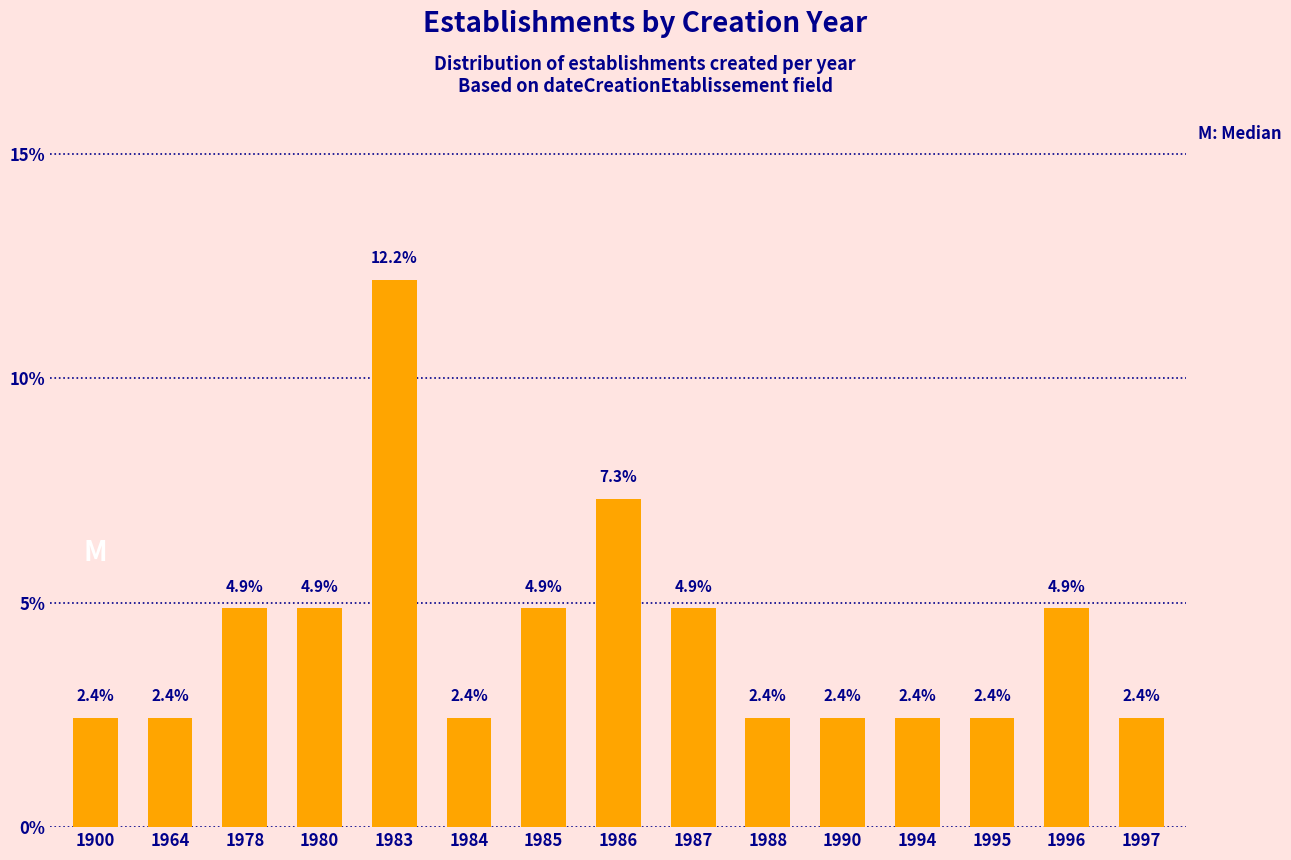

Reading right to left, list all the values displayed in this chart.

2.4	4.9	2.4	2.4	2.4	2.4	4.9	7.3	4.9	2.4	12.2	4.9	4.9	2.4	2.4